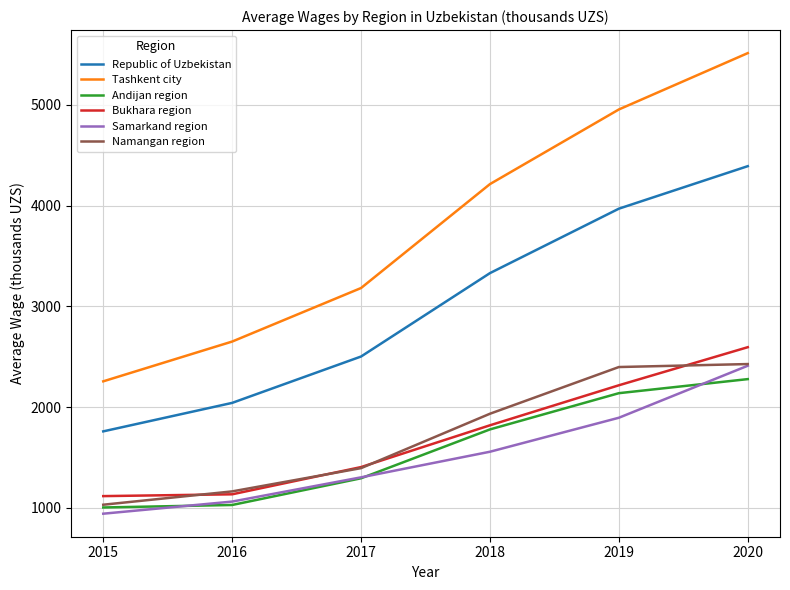

True or false: Andijan region has a value of 608.2 at 2016.

False